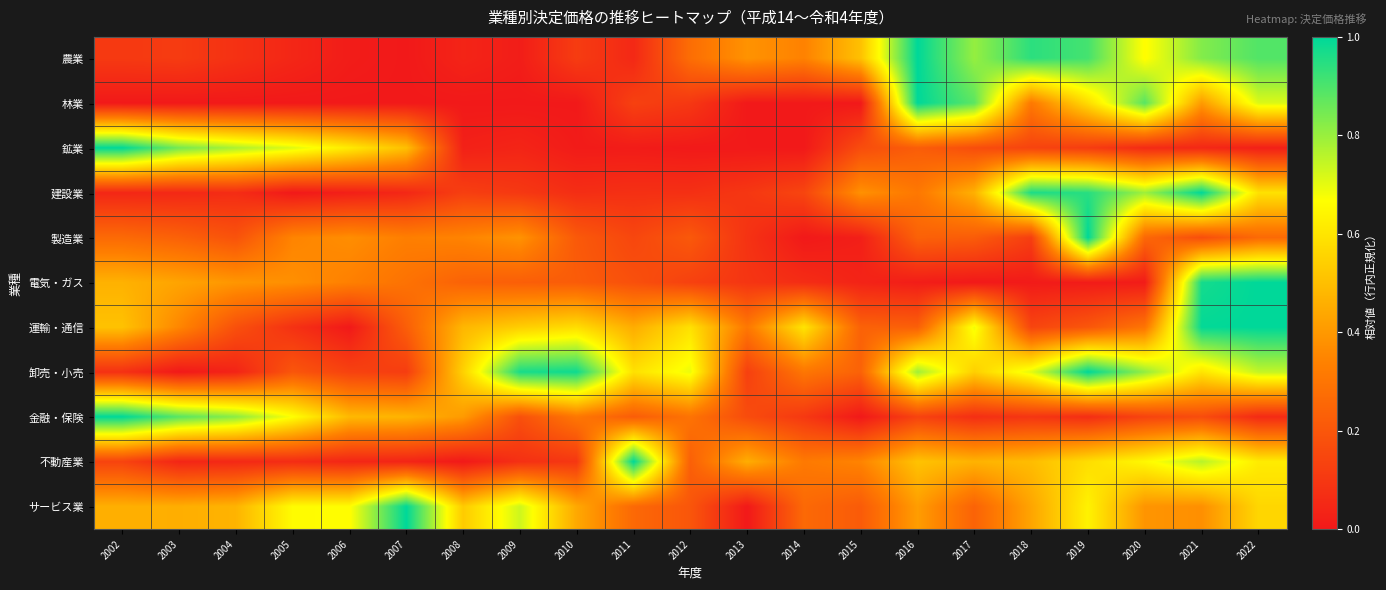

Between 2003 and 2014, which is larger?

2014